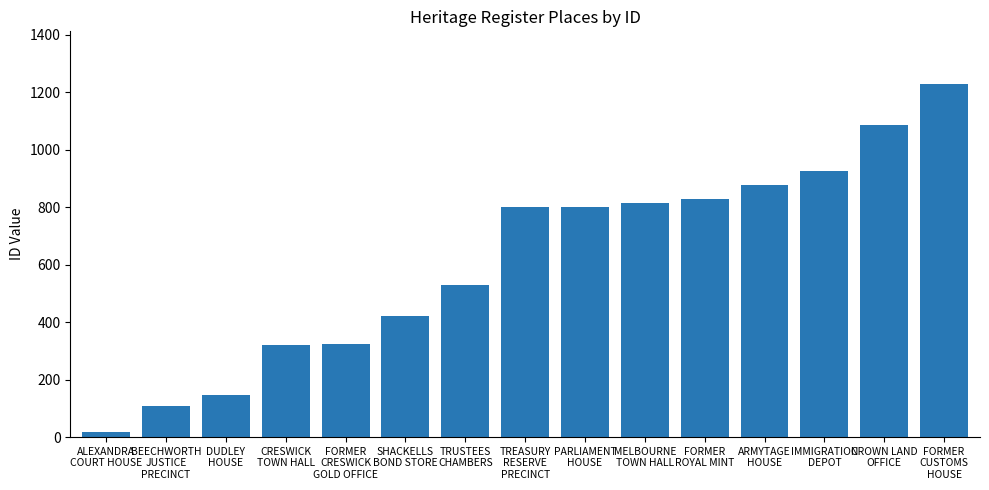

What is the value of the 2nd bar from the left?

108